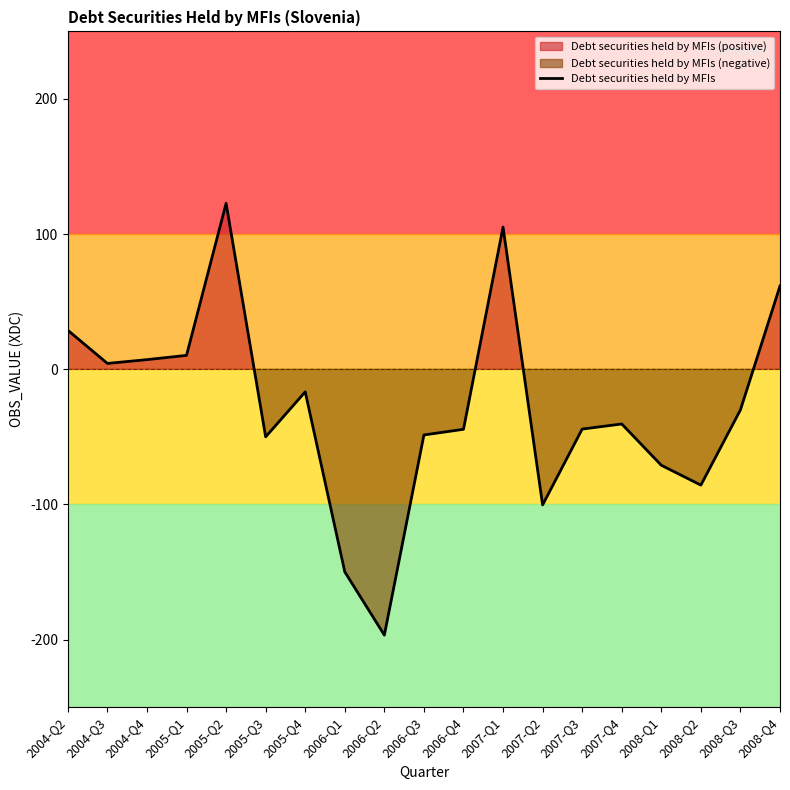

Which category has the highest value across all series?

2005-Q2